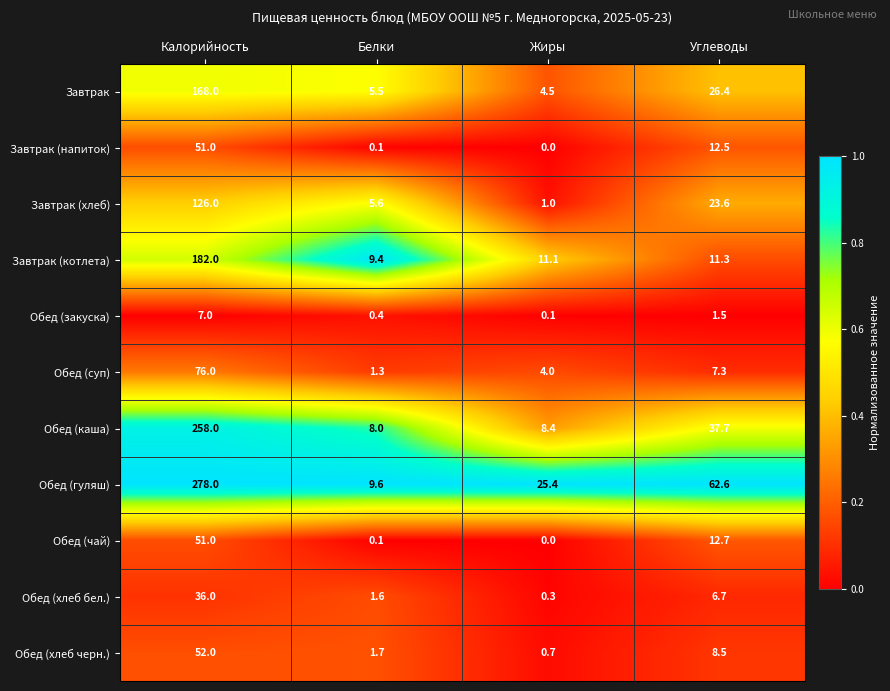

How many categories are shown in the chart?

4